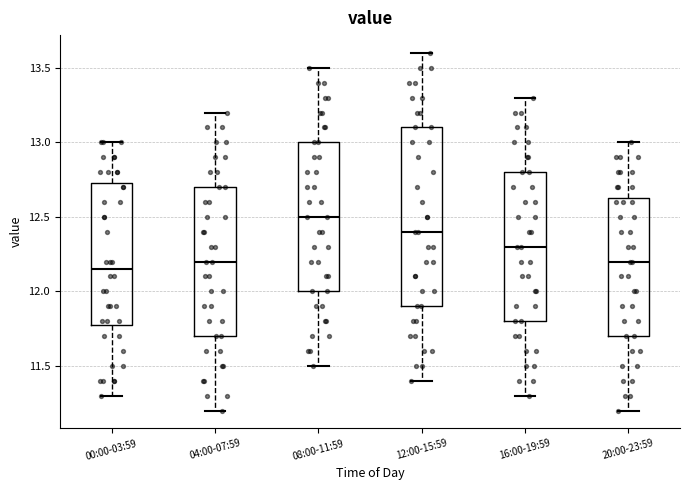

Reading left to right, transcribe this box plot: for each box, give where its median line is, the range the box spans, and where its two whiskers end, as read against the y-axis. The values are not printed on the chart, so give them approximately, as read against the axis.

00:00-03:59: median 12.15, box 11.80 to 12.75, whiskers 11.30 to 13.00
04:00-07:59: median 12.20, box 11.70 to 12.70, whiskers 11.20 to 13.20
08:00-11:59: median 12.50, box 12.00 to 13.00, whiskers 11.50 to 13.50
12:00-15:59: median 12.40, box 11.90 to 13.10, whiskers 11.40 to 13.60
16:00-19:59: median 12.30, box 11.80 to 12.80, whiskers 11.30 to 13.30
20:00-23:59: median 12.20, box 11.70 to 12.65, whiskers 11.20 to 13.00